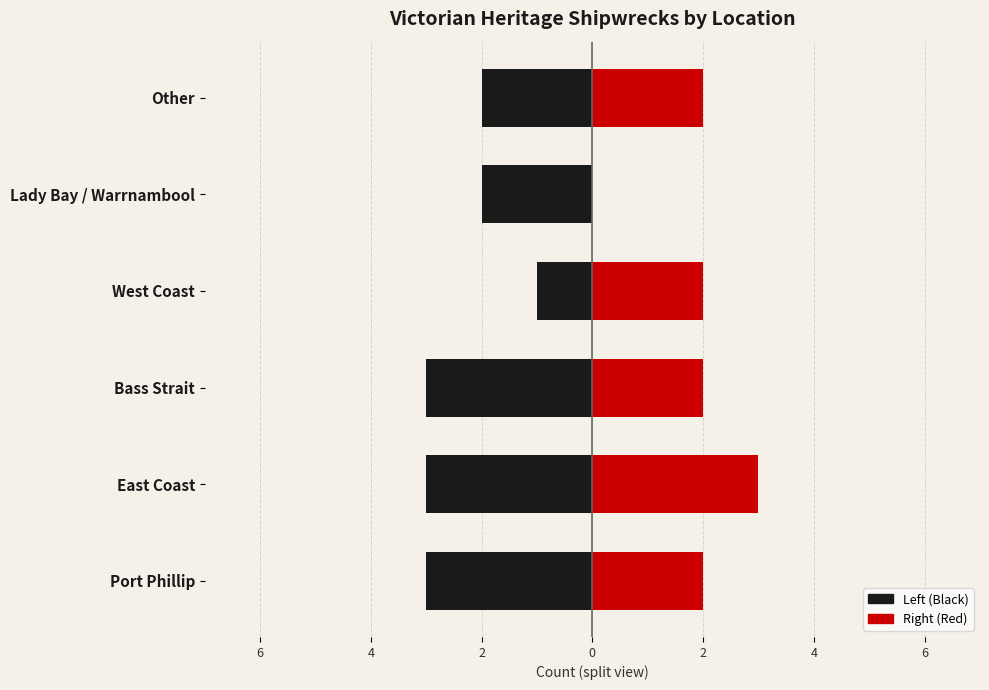

What is the lowest value of the Left Coast series?

-3